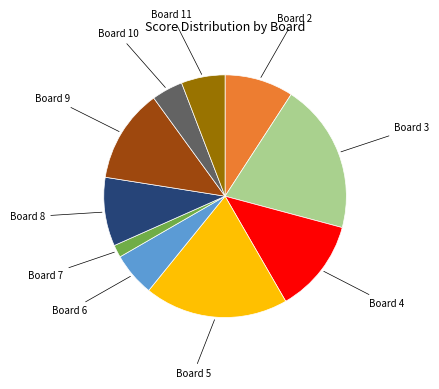

Is there any slice that represents more than half of the pie?

No